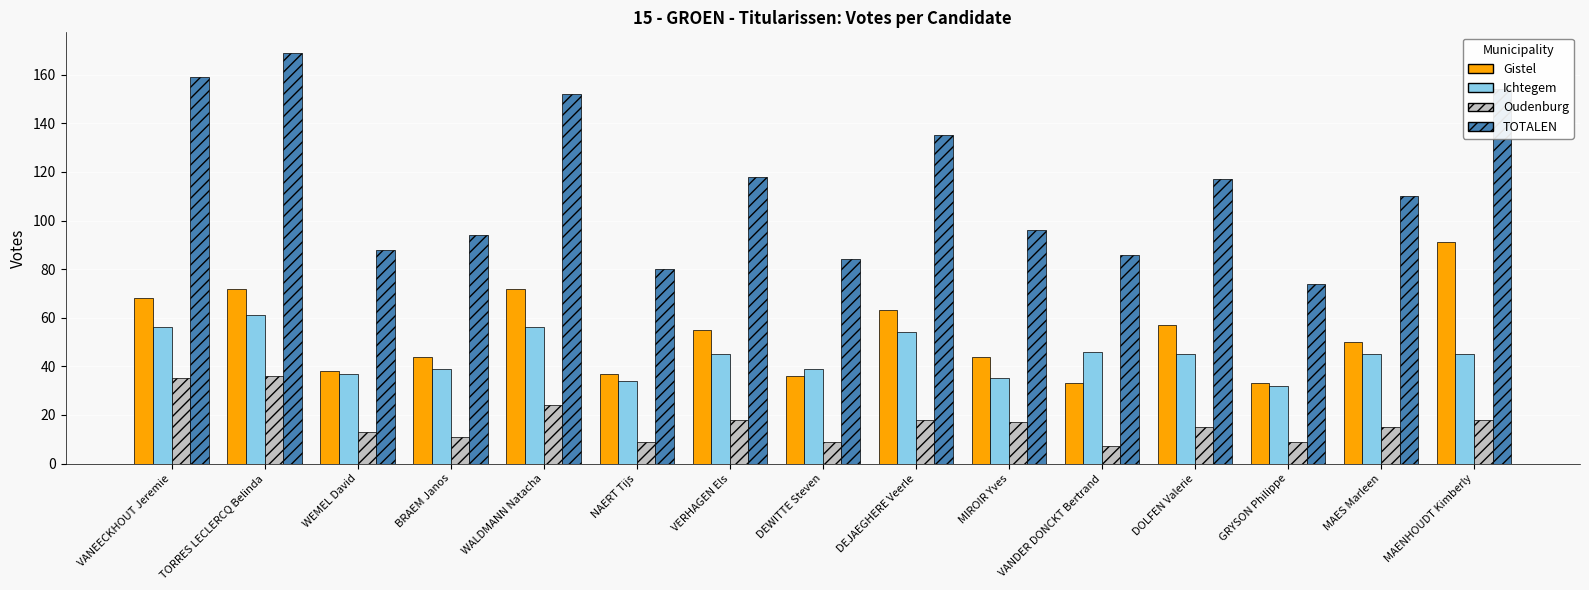

Reading left to right, what are all the values shown in this chart?

Gistel: VANEECKHOUT Jeremie=68	TORRES LECLERCQ Belinda=72	WEMEL David=38	BRAEM Janos=44	WALDMANN Natacha=72	NAERT Tijs=37	VERHAGEN Els=55	DEWITTE Steven=36	DEJAEGHERE Veerle=63	MIROIR Yves=44	VANDER DONCKT Bertrand=33	DOLFEN Valerie=57	GRYSON Philippe=33	MAES Marleen=50	MAENHOUDT Kimberly=91
Ichtegem: VANEECKHOUT Jeremie=56	TORRES LECLERCQ Belinda=61	WEMEL David=37	BRAEM Janos=39	WALDMANN Natacha=56	NAERT Tijs=34	VERHAGEN Els=45	DEWITTE Steven=39	DEJAEGHERE Veerle=54	MIROIR Yves=35	VANDER DONCKT Bertrand=46	DOLFEN Valerie=45	GRYSON Philippe=32	MAES Marleen=45	MAENHOUDT Kimberly=45
Oudenburg: VANEECKHOUT Jeremie=35	TORRES LECLERCQ Belinda=36	WEMEL David=13	BRAEM Janos=11	WALDMANN Natacha=24	NAERT Tijs=9	VERHAGEN Els=18	DEWITTE Steven=9	DEJAEGHERE Veerle=18	MIROIR Yves=17	VANDER DONCKT Bertrand=7	DOLFEN Valerie=15	GRYSON Philippe=9	MAES Marleen=15	MAENHOUDT Kimberly=18
TOTALEN: VANEECKHOUT Jeremie=159	TORRES LECLERCQ Belinda=169	WEMEL David=88	BRAEM Janos=94	WALDMANN Natacha=152	NAERT Tijs=80	VERHAGEN Els=118	DEWITTE Steven=84	DEJAEGHERE Veerle=135	MIROIR Yves=96	VANDER DONCKT Bertrand=86	DOLFEN Valerie=117	GRYSON Philippe=74	MAES Marleen=110	MAENHOUDT Kimberly=154